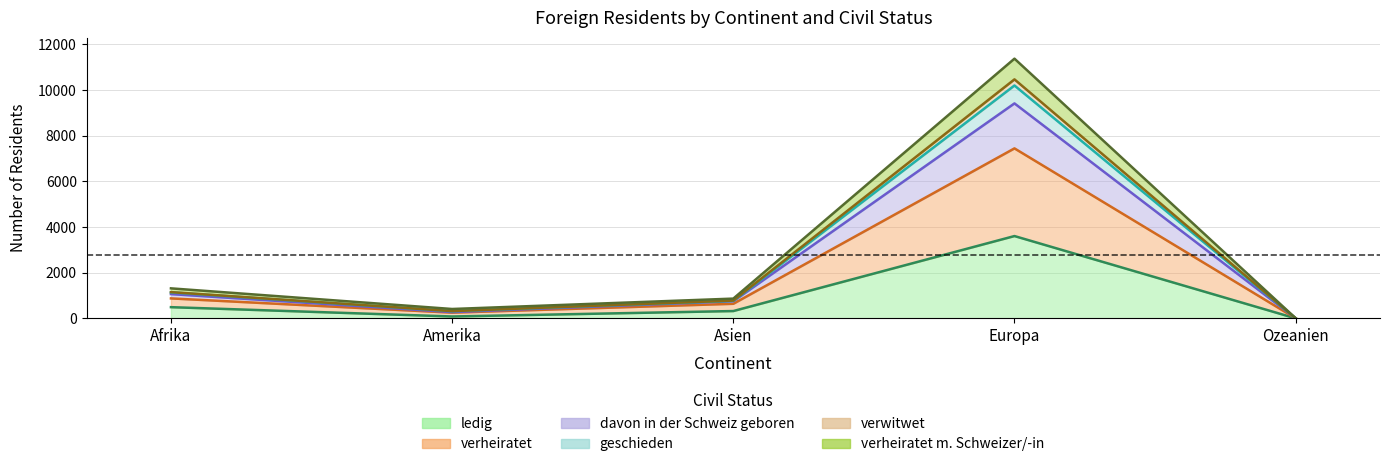

The verwitwet series shows 1111 at Asien. True or false?

False